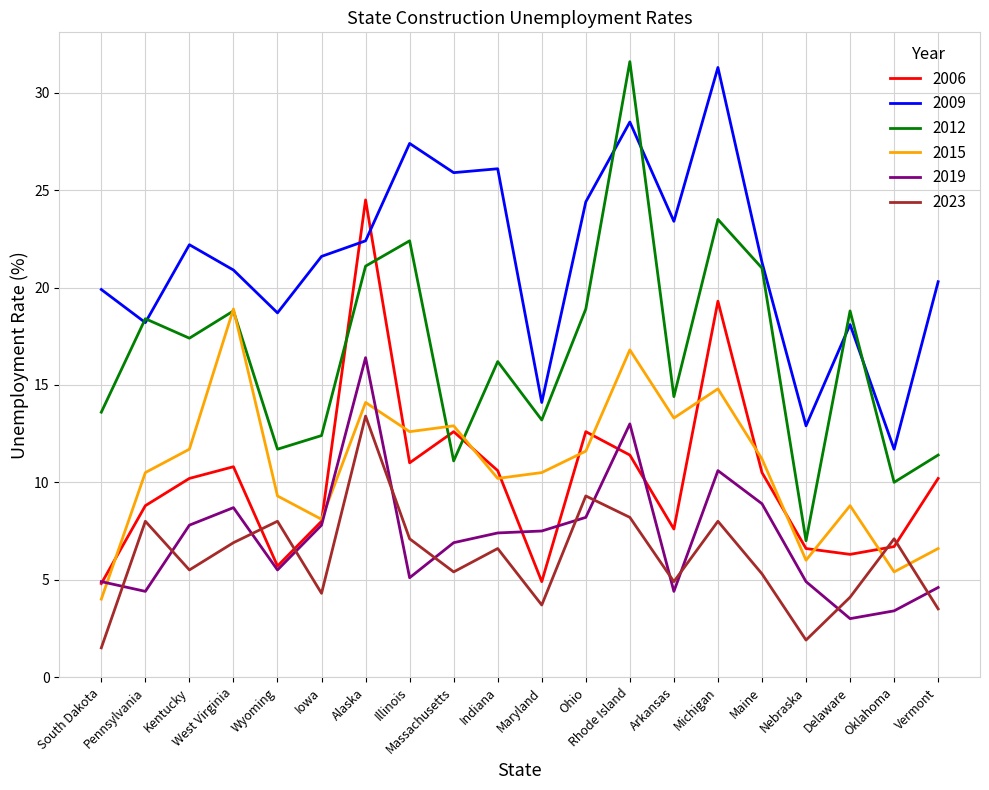

Which category has the lowest value across all series?

South Dakota